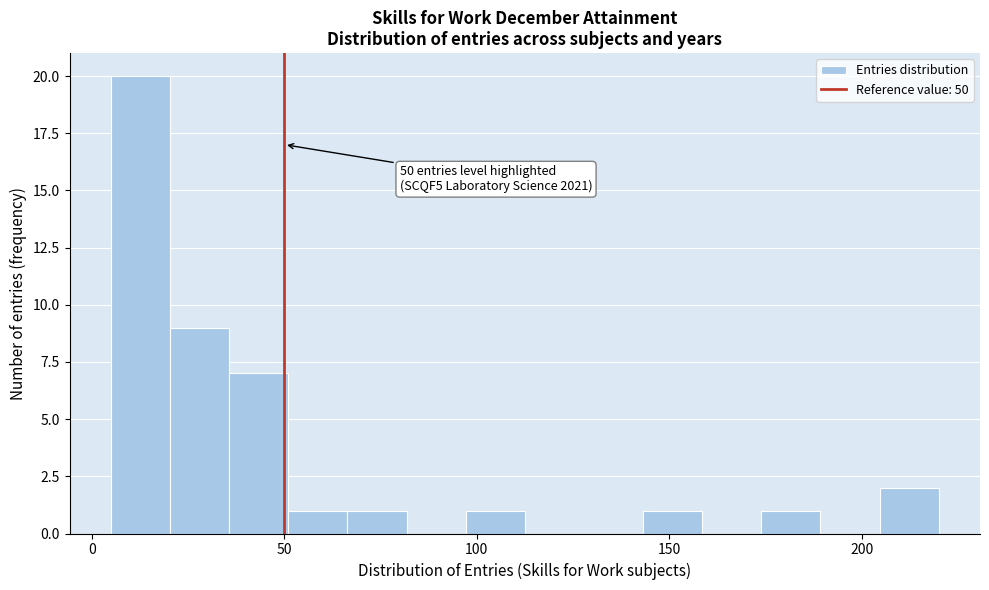

Read against the x-axis, roughly where is the centre of the tallest bar?

15